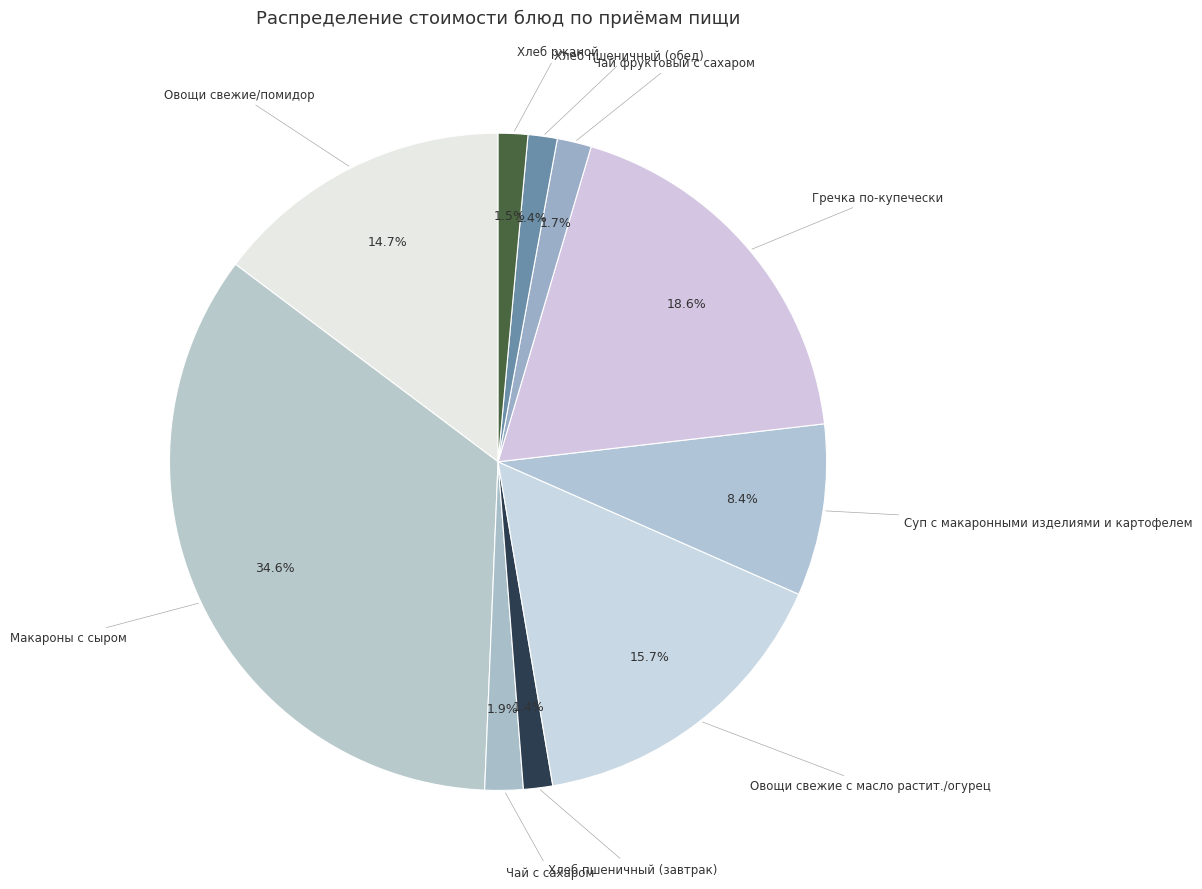

How many slices are in this pie chart?

10